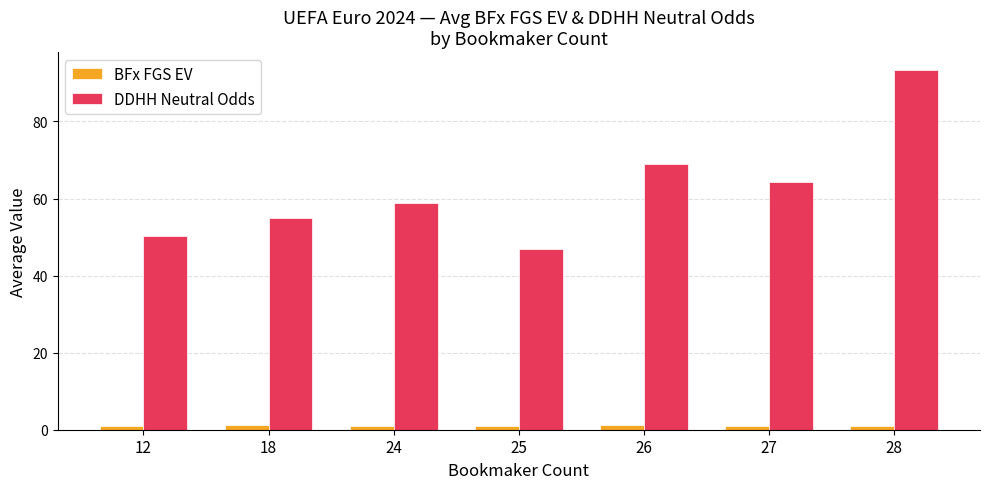

What is the difference between the maximum and minimum values in the DDHH Neutral Odds series?

46.5